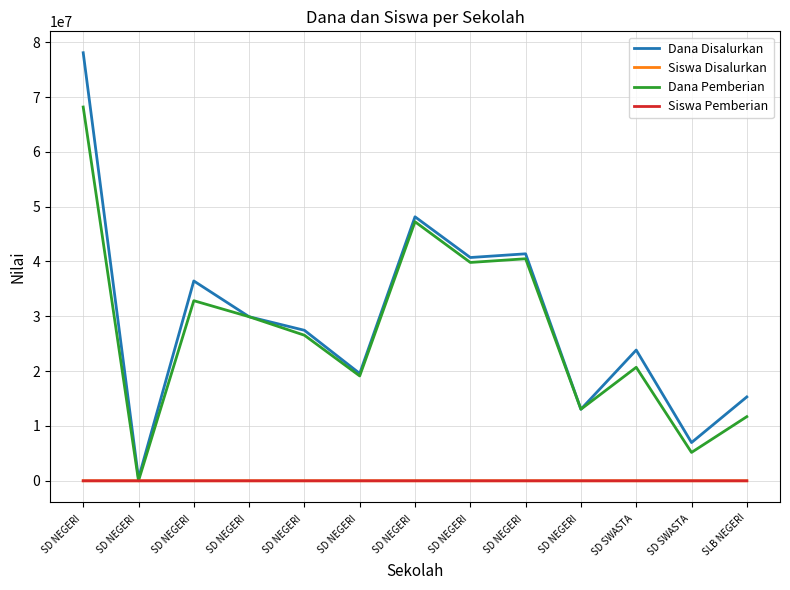

What is the label of the 11th point from the right?

SD NEGERI 